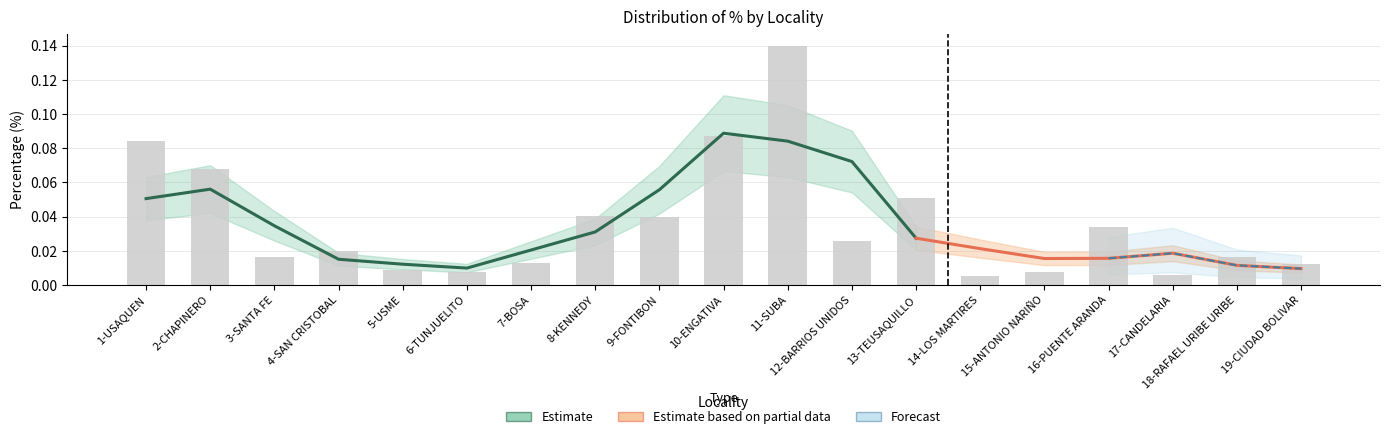

Reading left to right, transcribe all the data shown in this chart.

1-USAQUEN=0.1	2-CHAPINERO=0.1	3-SANTA FE=0.0	4-SAN CRISTOBAL=0.0	5-USME=0.0	6-TUNJUELITO=0.0	7-BOSA=0.0	8-KENNEDY=0.0	9-FONTIBON=0.0	10-ENGATIVA=0.1	11-SUBA=0.1	12-BARRIOS UNIDOS=0.0	13-TEUSAQUILLO=0.1	14-LOS MARTIRES=0.0	15-ANTONIO NARIÑO=0.0	16-PUENTE ARANDA=0.0	17-CANDELARIA=0.0	18-RAFAEL URIBE URIBE=0.0	19-CIUDAD BOLIVAR=0.0